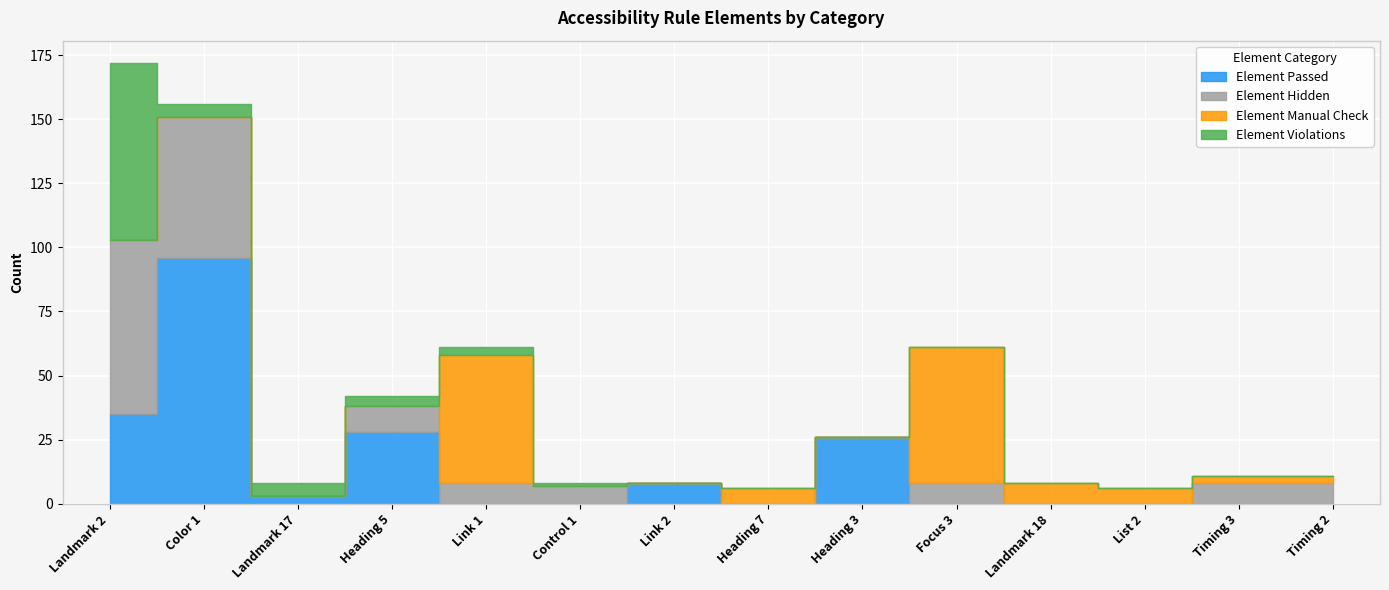

Between which two adjacent categories do Element Violations and Element Manual Check first intersect?

Heading 5 and Link 1